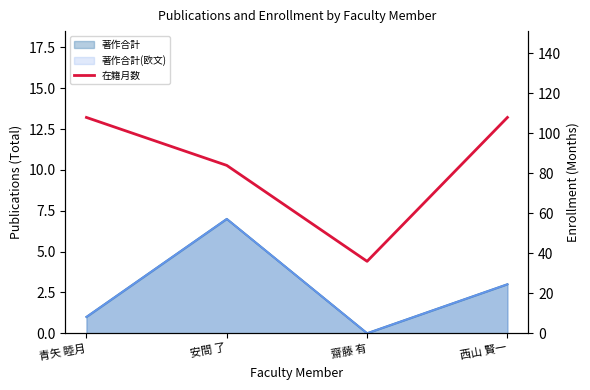

What is the difference between the maximum and minimum values?

72